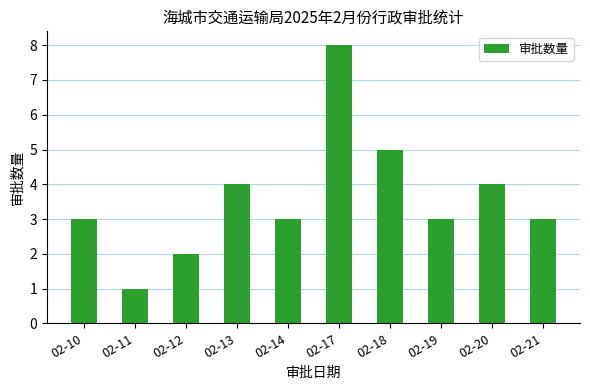

Is it true that the value at 02-10 is 3?

True